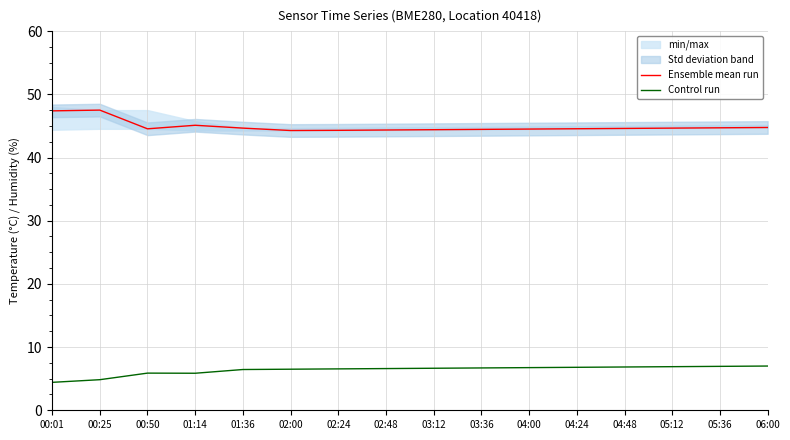

What is the minimum value shown in the chart?

4.4